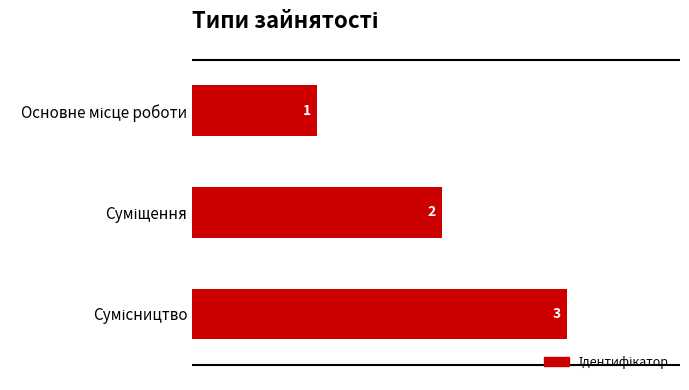

Count the values in the range 1 to 3.

3